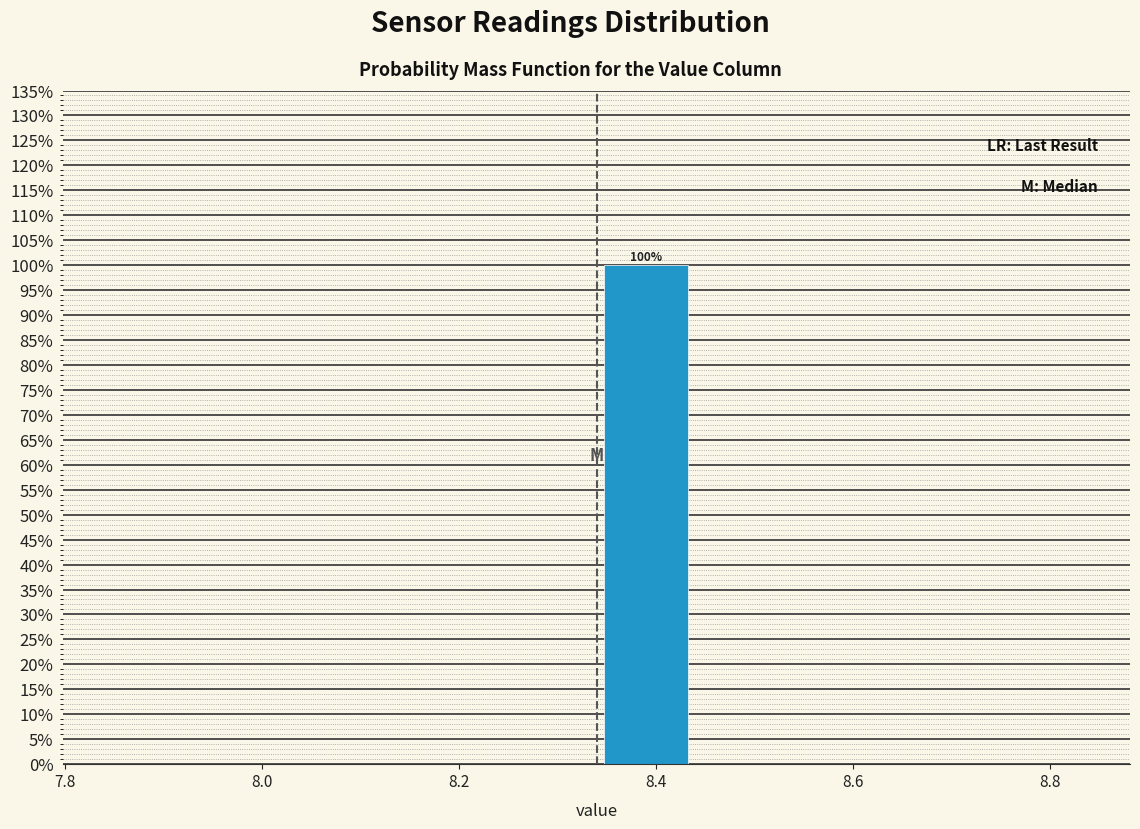

Over which range of the x-axis is the bar tallest?

8.34 to 8.44